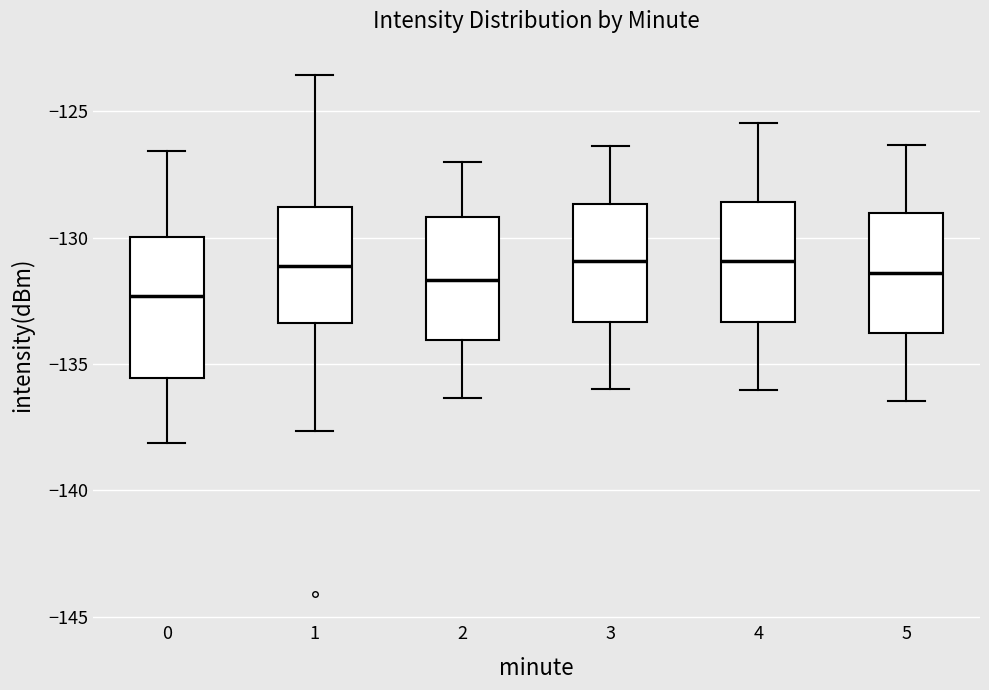

Comparing the boxes themselves (not the whiskers), which one is the tallest?

0